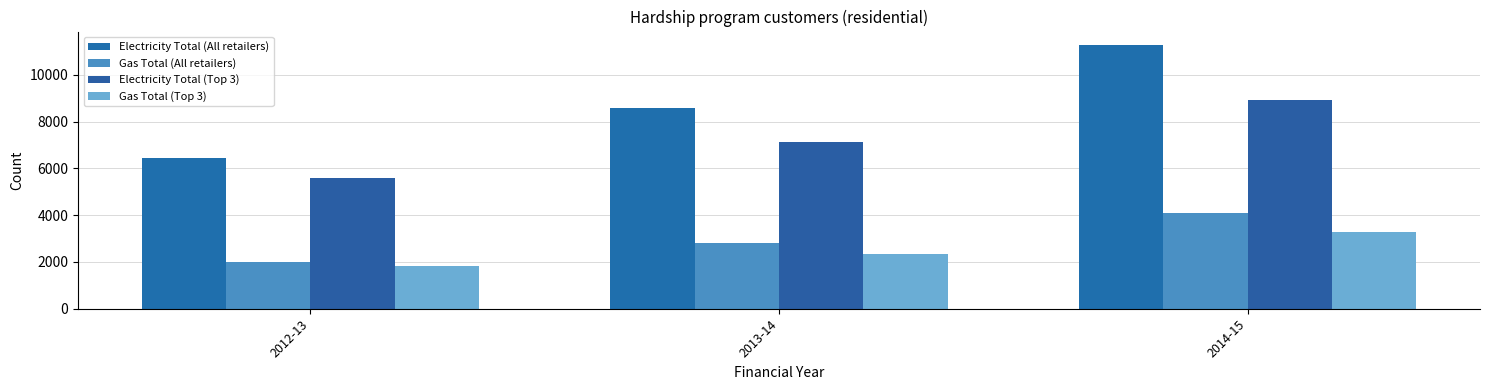

At how many categories does at least one series exceed 8557?

2